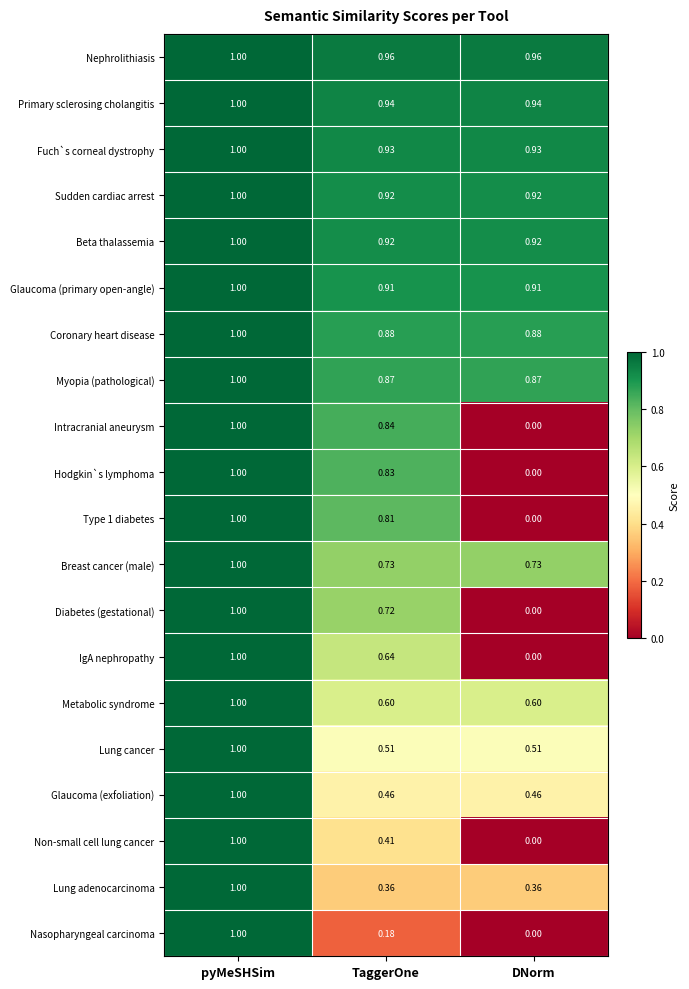

At which category is the sum across all series the highest?

pyMeSHSim